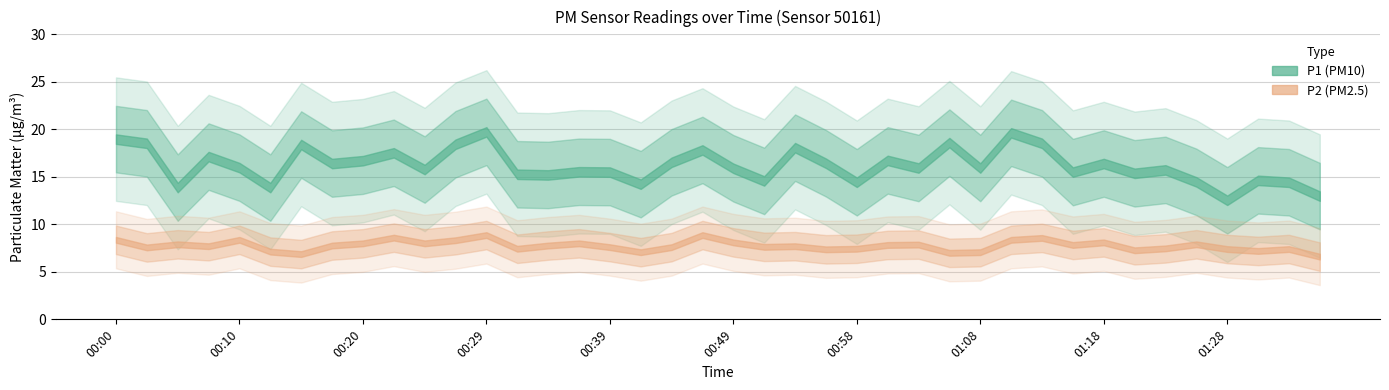

What are all the series names shown in the legend?

P1, P2